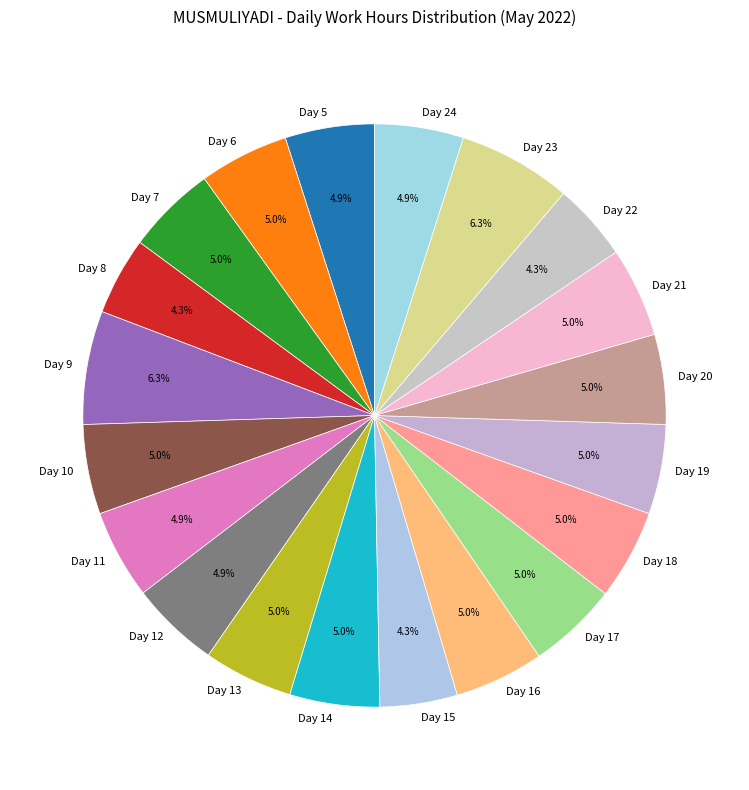

Approximately how many times larger is the value at Day 11 compared to Day 23?

0.8